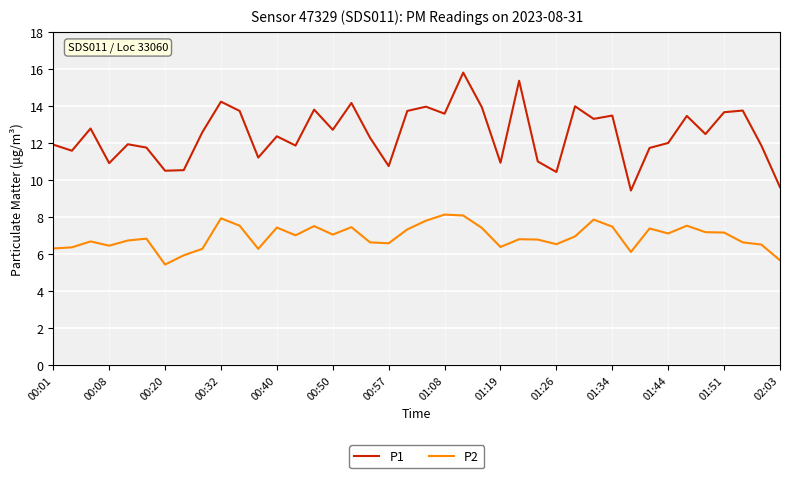

Rank the series by their average value, from highest to lowest.

P1, P2